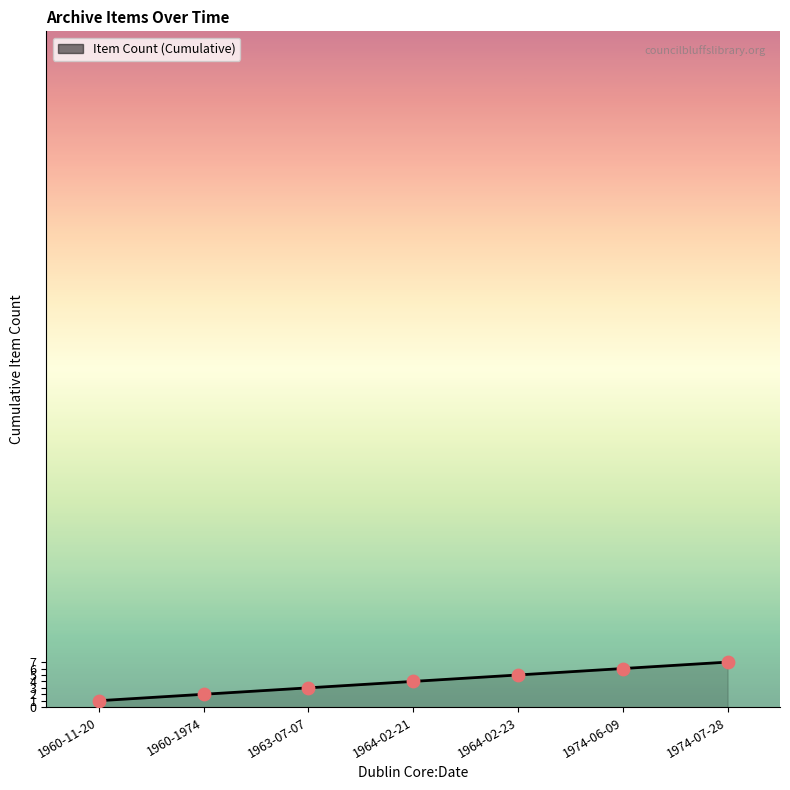

What is the change in value from 1964-02-21 to 1974-06-09?

+2